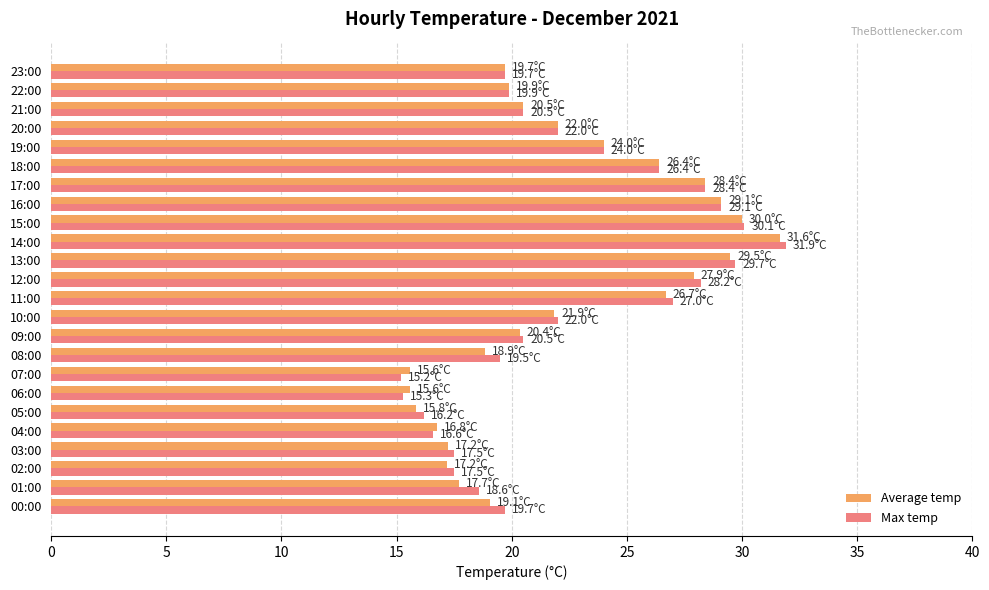

Count the number of data series in this chart.

2